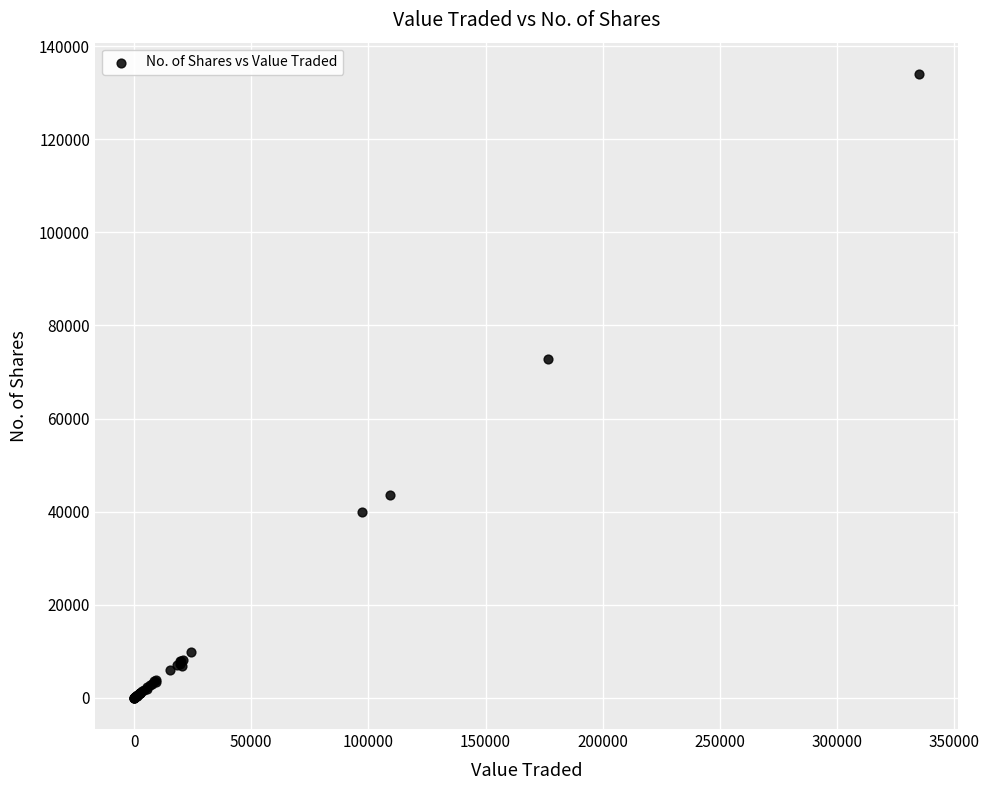

What Y value in the scatter plot is closest to 67015?

72759